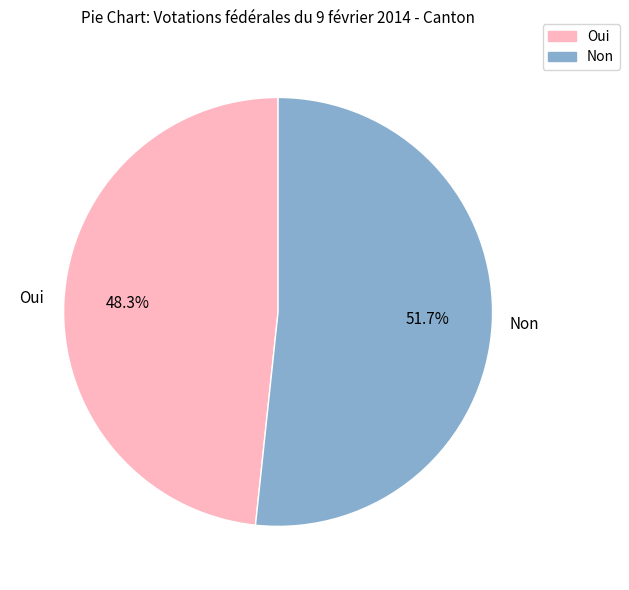

Does Non account for over 50% of the chart?

Yes